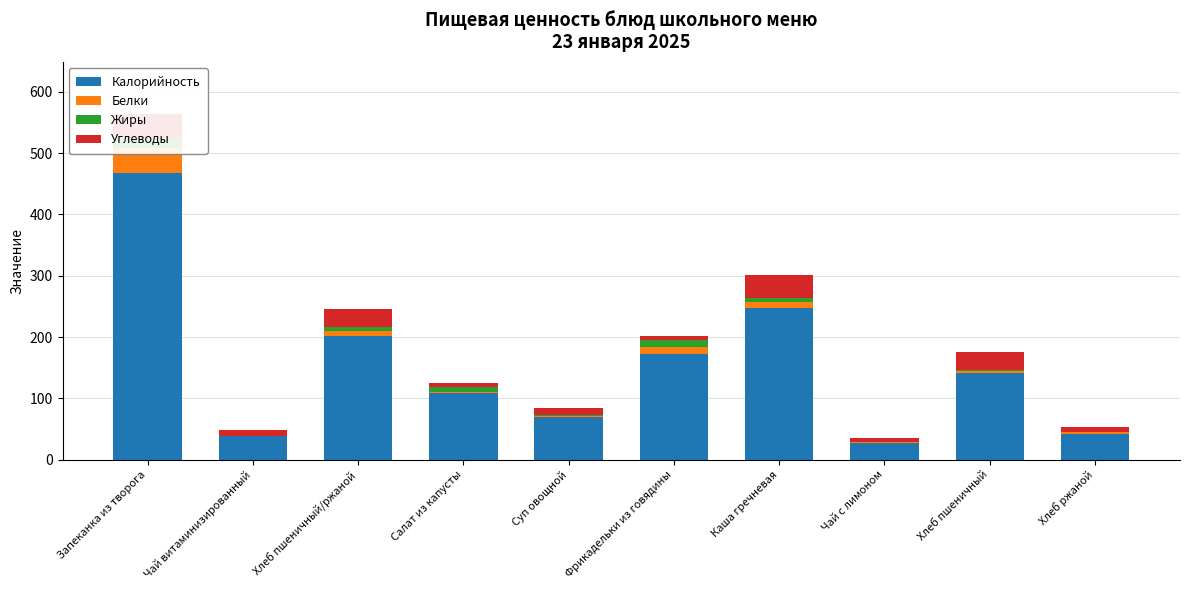

What is the sum of the Углеводы values at Чай витаминизированный and Салат из капусты?

17.7